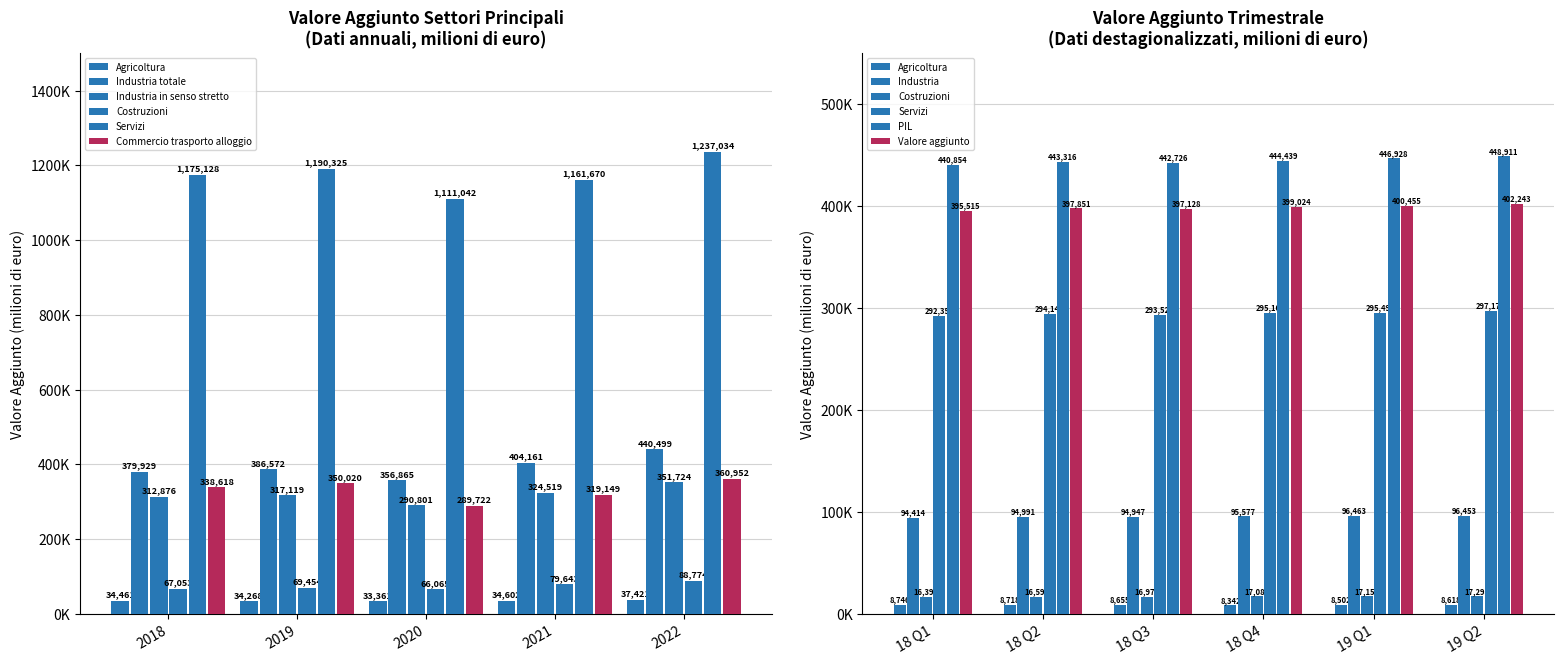

How many groups of bars are there?

5